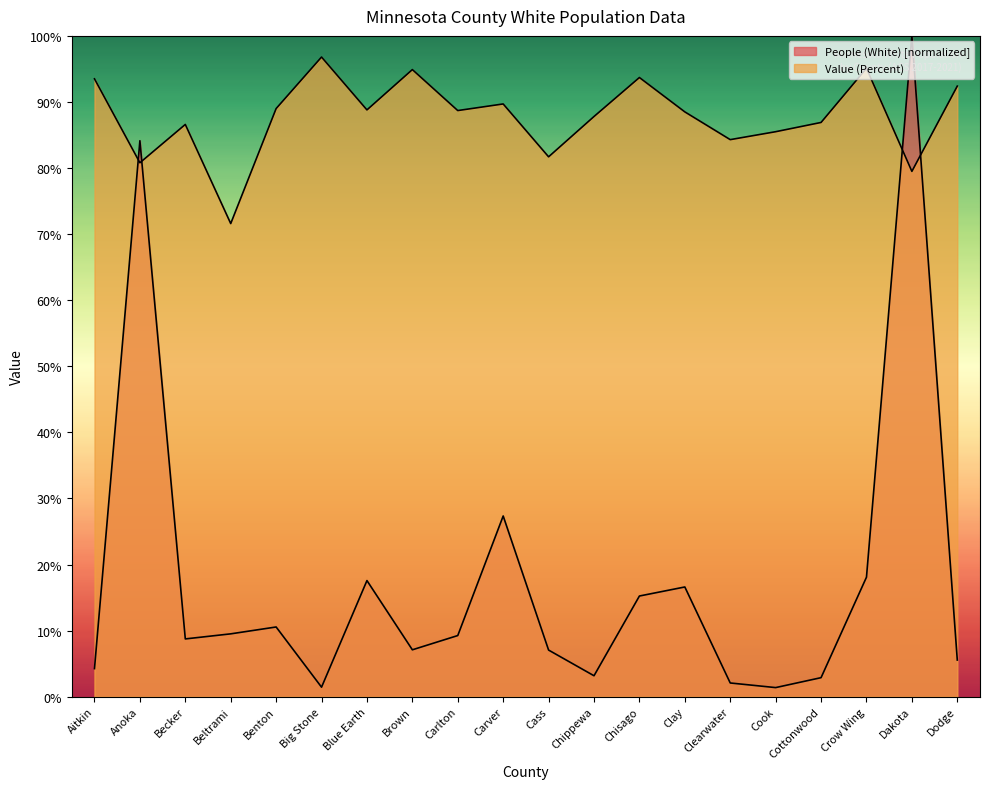

True or false: Value (Percent) has more than 2 points higher than both neighbors.

True